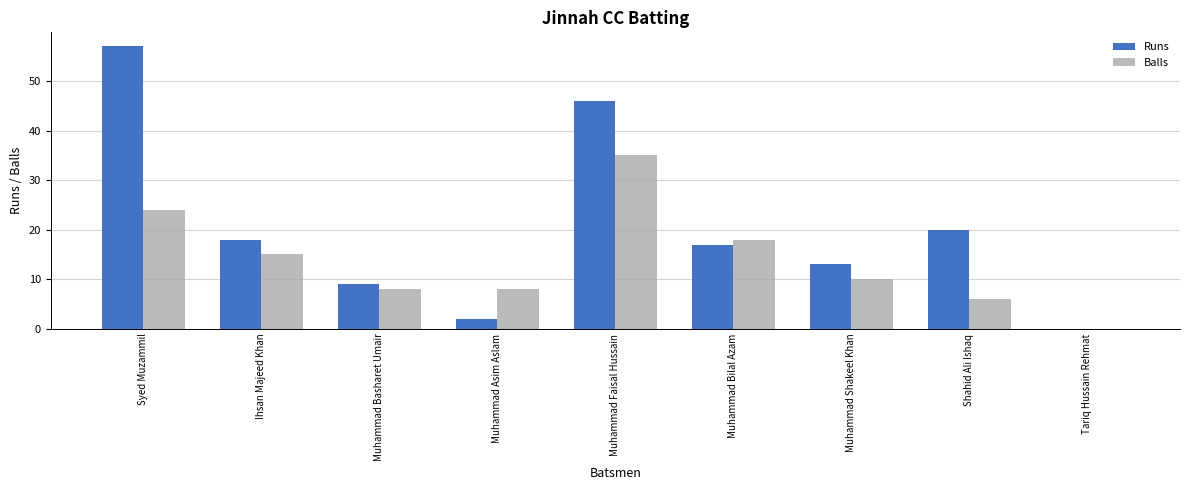

What is the maximum value for Balls?

35